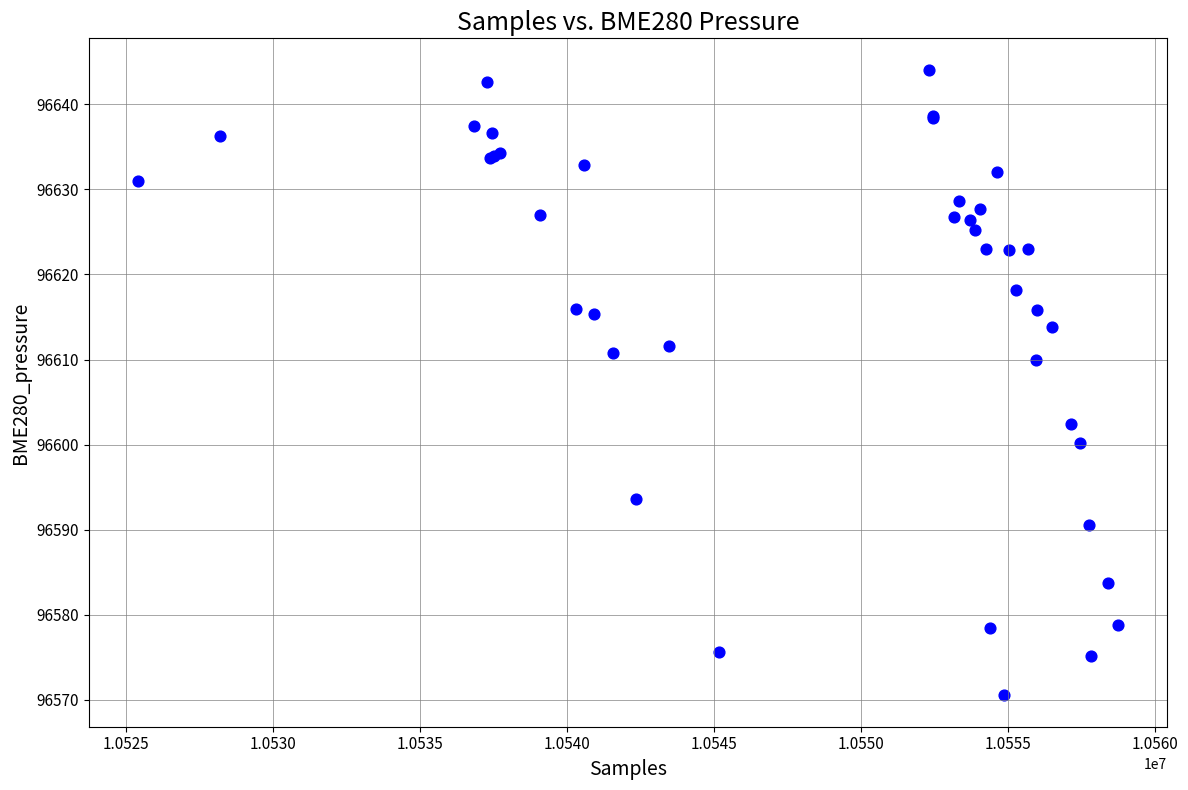

What Y value in the scatter plot is closest to 96607?

96609.9